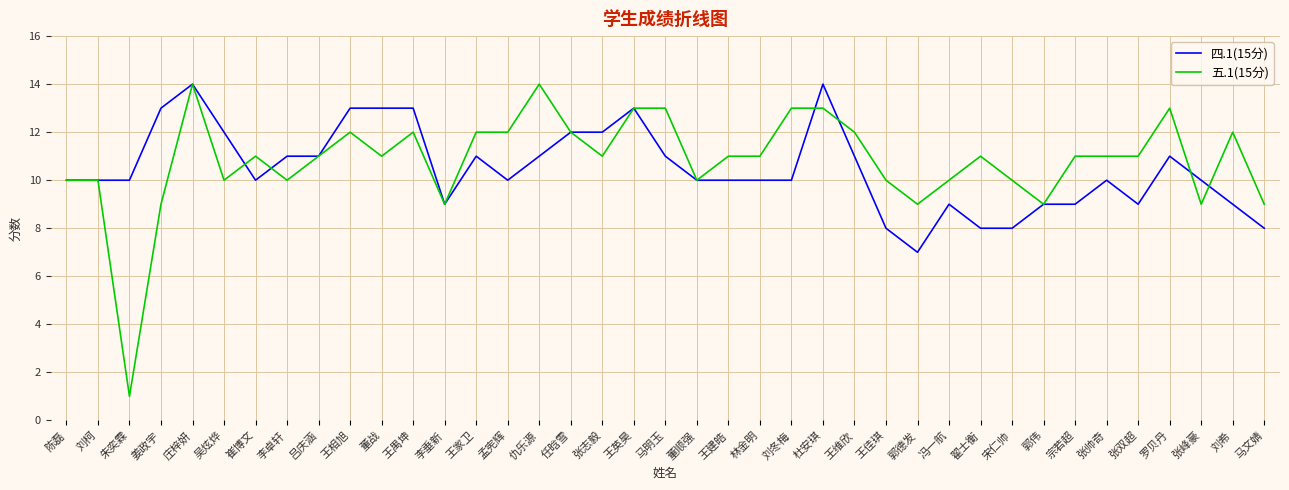

True or false: 四.1(15分) has more than 2 interior local peaks.

True